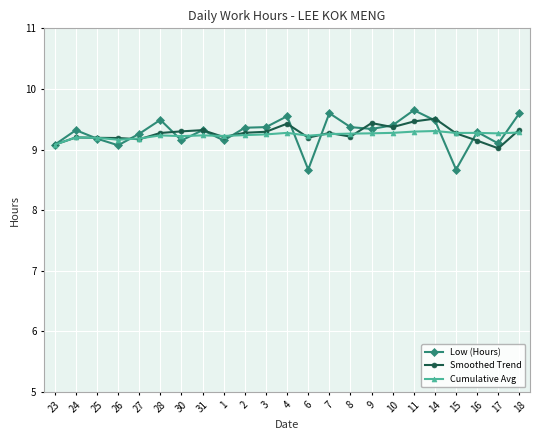

What value does the Smoothed Trend series have at 10?

9.4